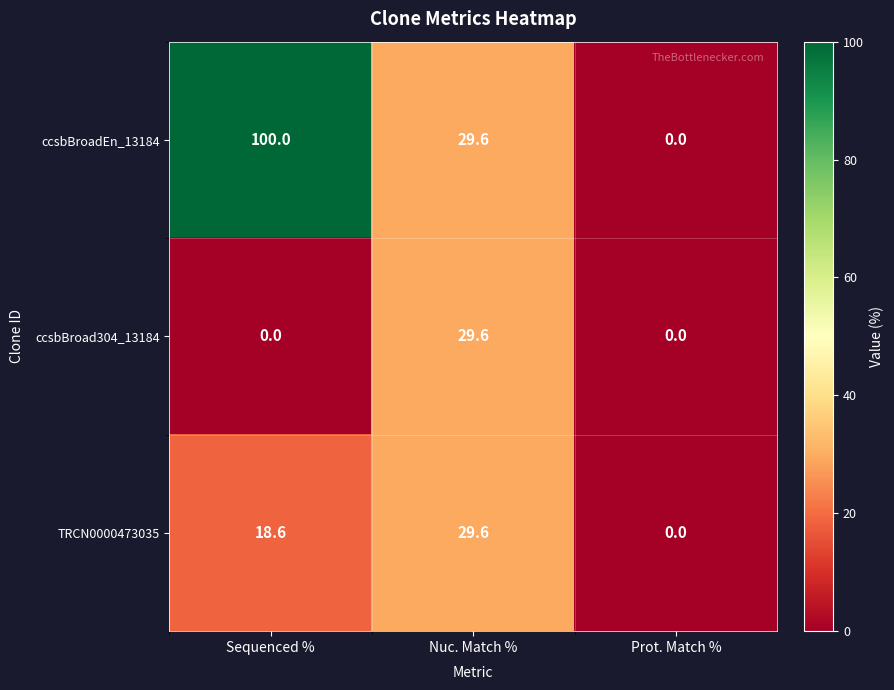

Reading left to right, what are all the values shown in this chart?

ccsbBroadEn_13184: 100.0	29.6	0.0
ccsbBroad304_13184: 0.0	29.6	0.0
TRCN0000473035: 18.6	29.6	0.0